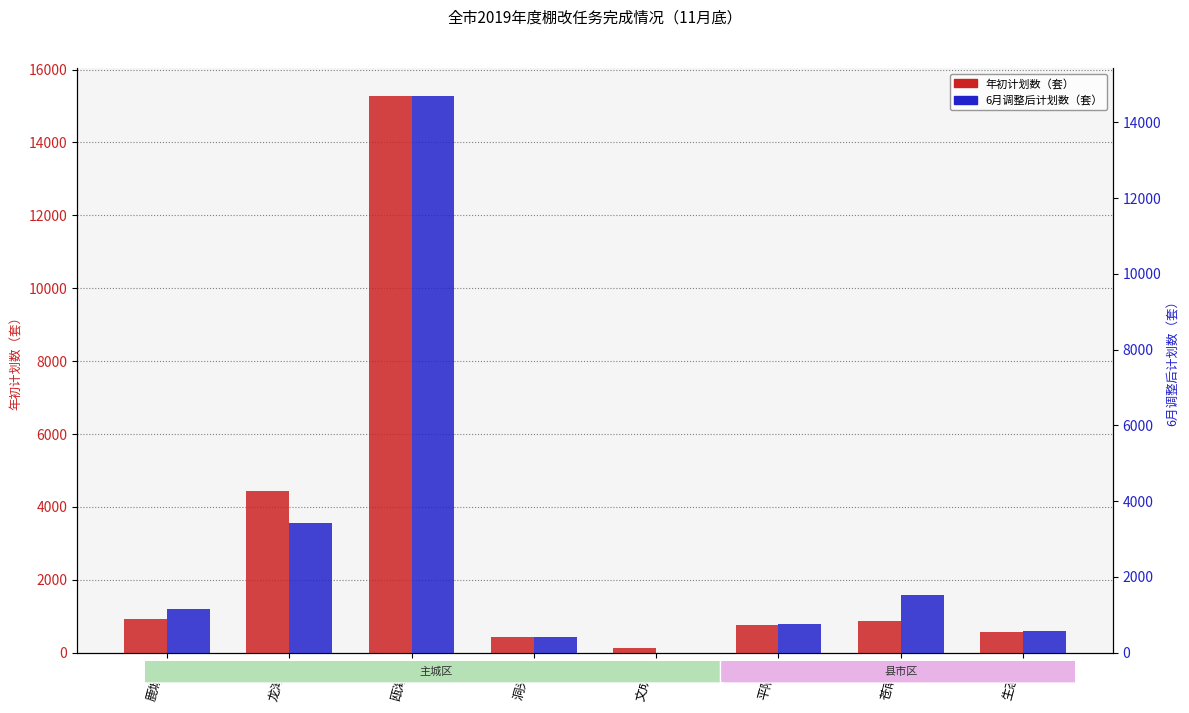

The value of 6月调整后计划数（套） at 洞头区 is 617. True or false?

False